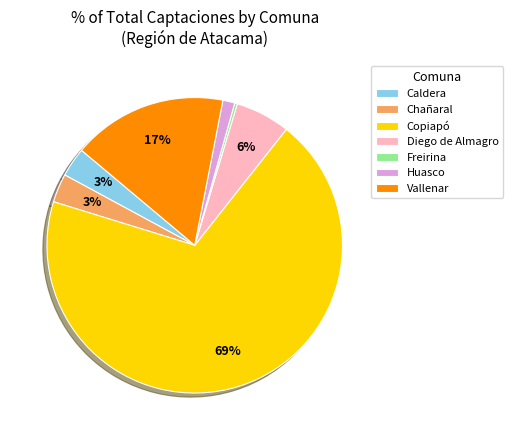

To the nearest percent, what portion does Diego de Almagro represent?

6%